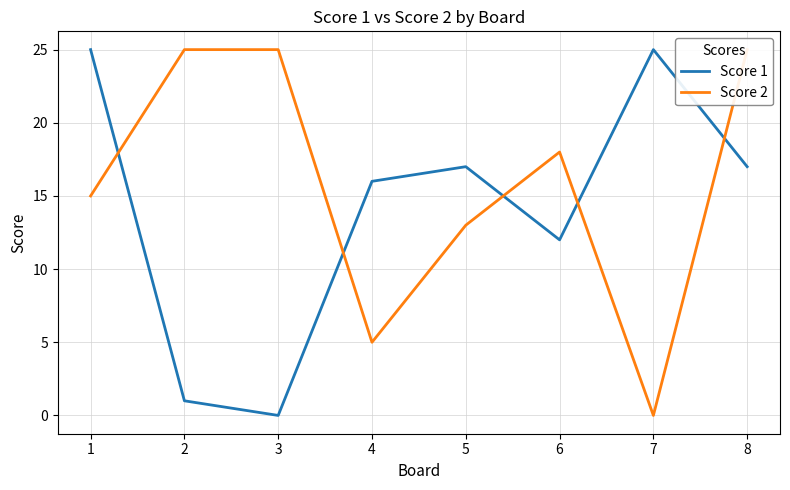

Reading left to right, list all the values displayed in this chart.

Score 1: 1=25	2=1	3=0	4=16	5=17	6=12	7=25	8=17
Score 2: 1=15	2=25	3=25	4=5	5=13	6=18	7=0	8=25